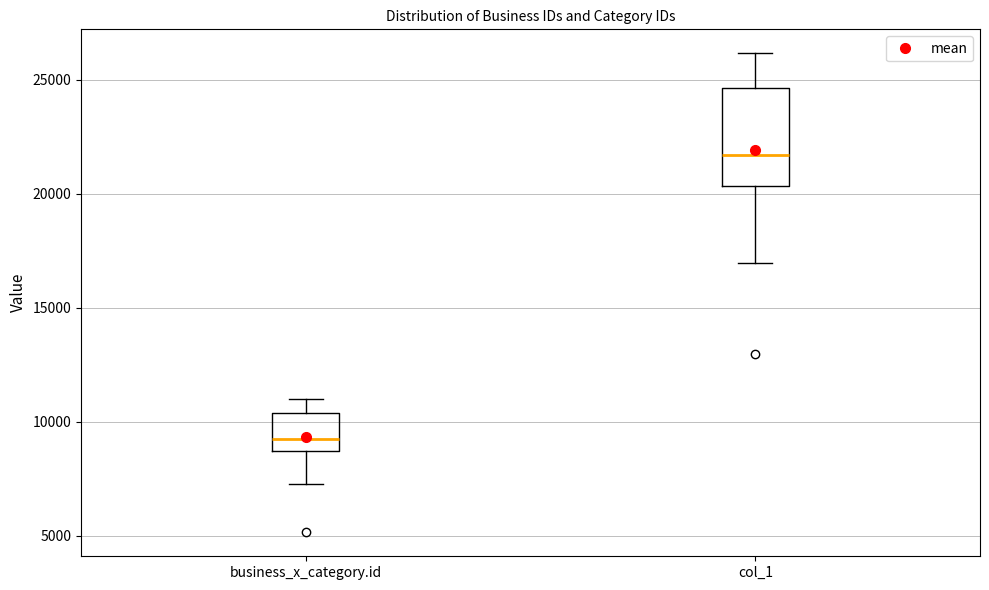

Comparing the boxes themselves (not the whiskers), which one is the tallest?

col_1